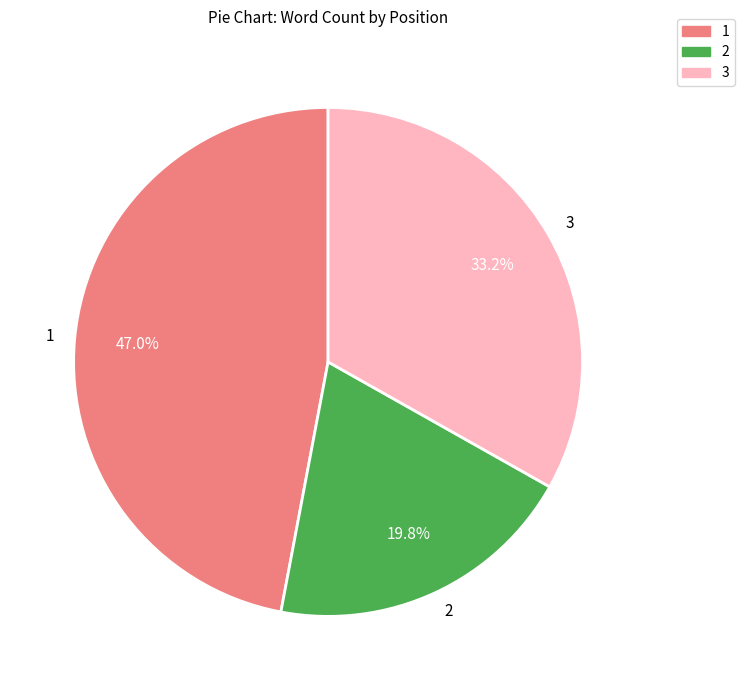

Is there any slice that represents more than half of the pie?

No